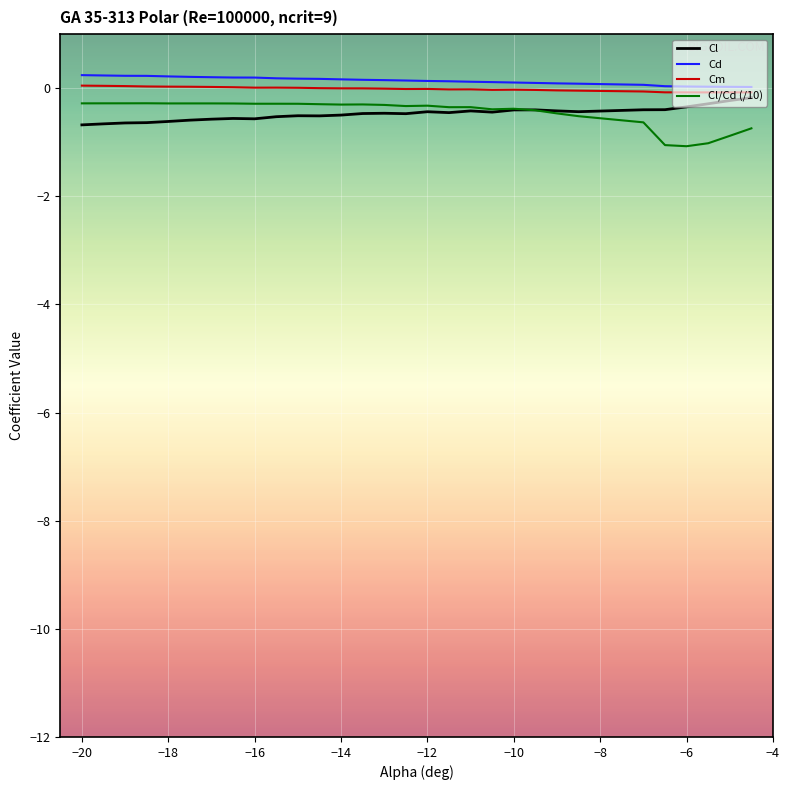

Count the number of data series in this chart.

4